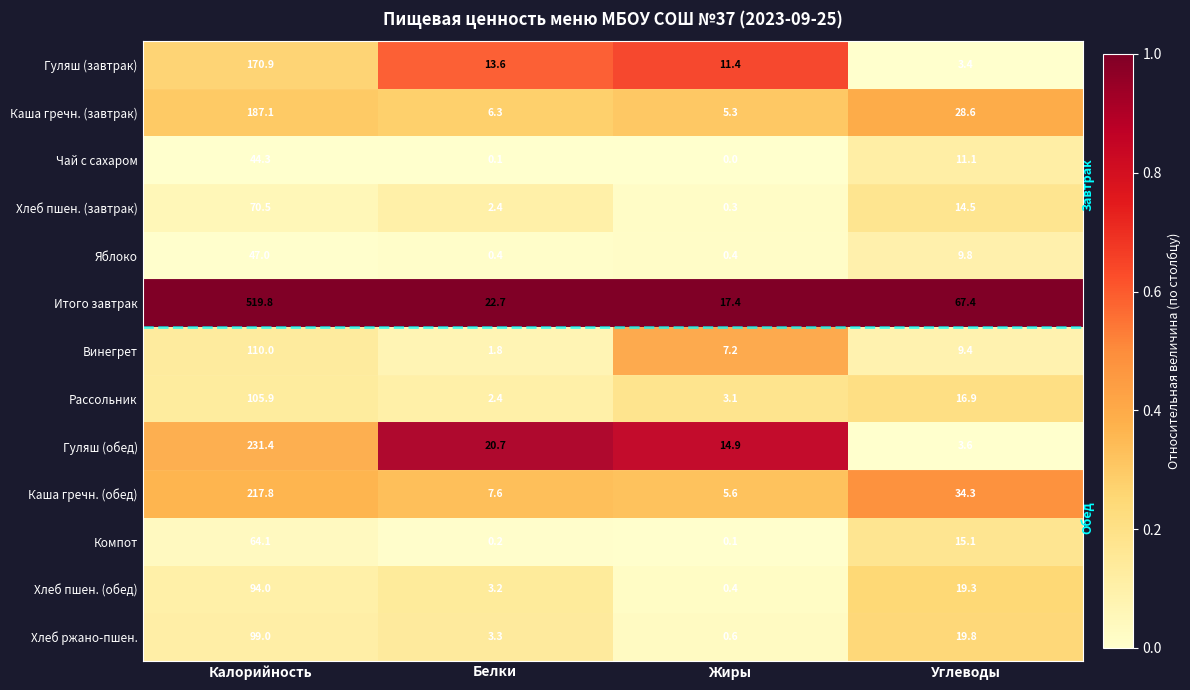

What is the sum of all Хлеб пшен. (завтрак) values?

87.7